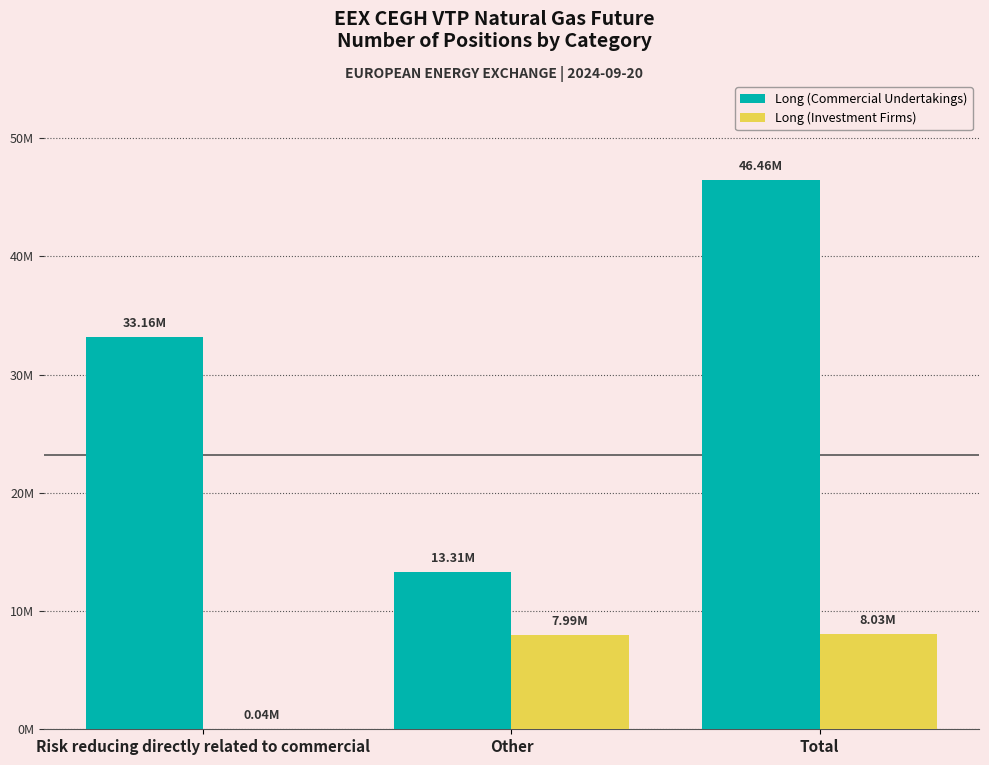

Where is Long (Commercial Undertakings) nearest to the value 29884801?

Risk reducing directly related to commercial